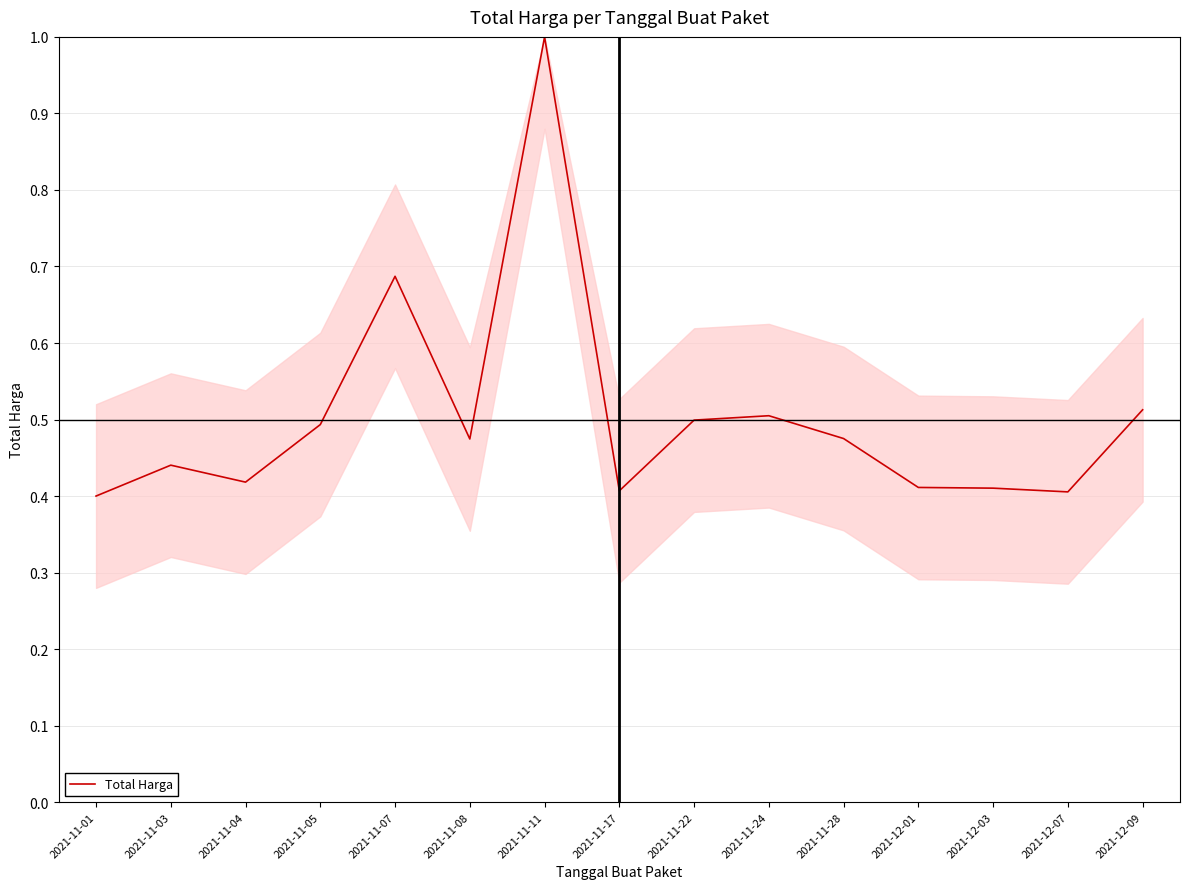

What position from the right is 2021-12-07?

2